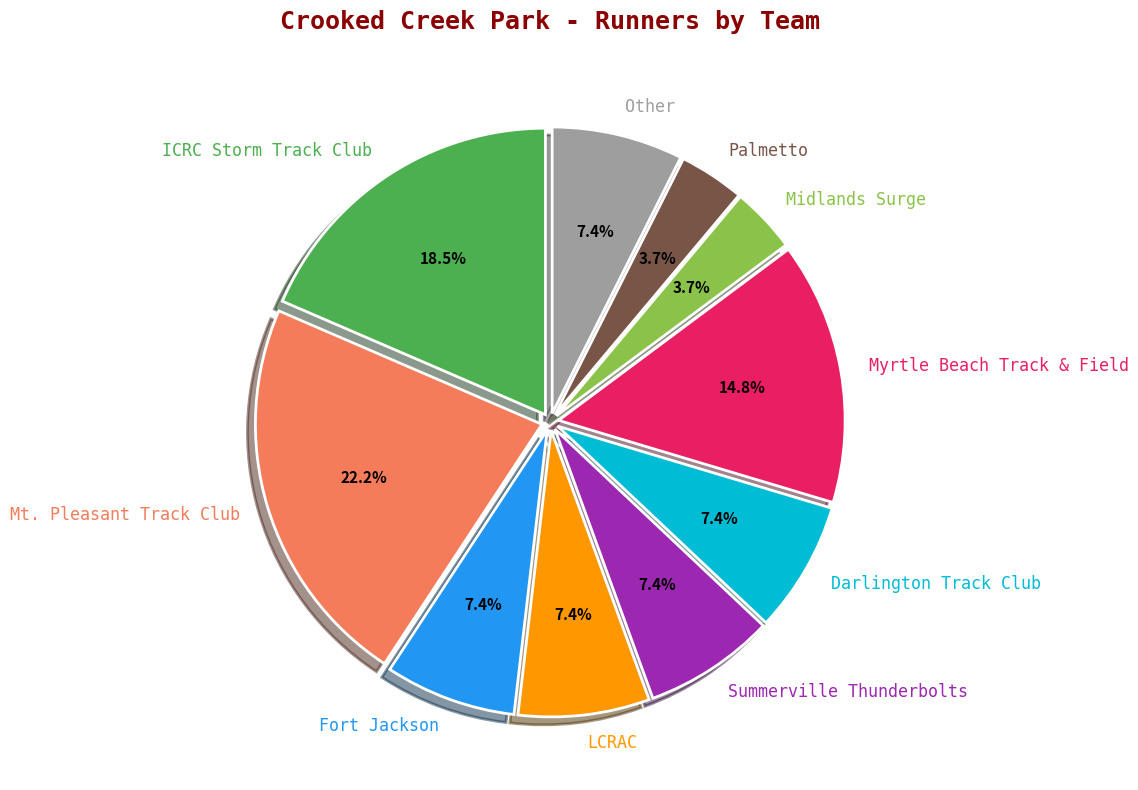

Which category has the biggest portion of the pie?

Mt. Pleasant Track Club